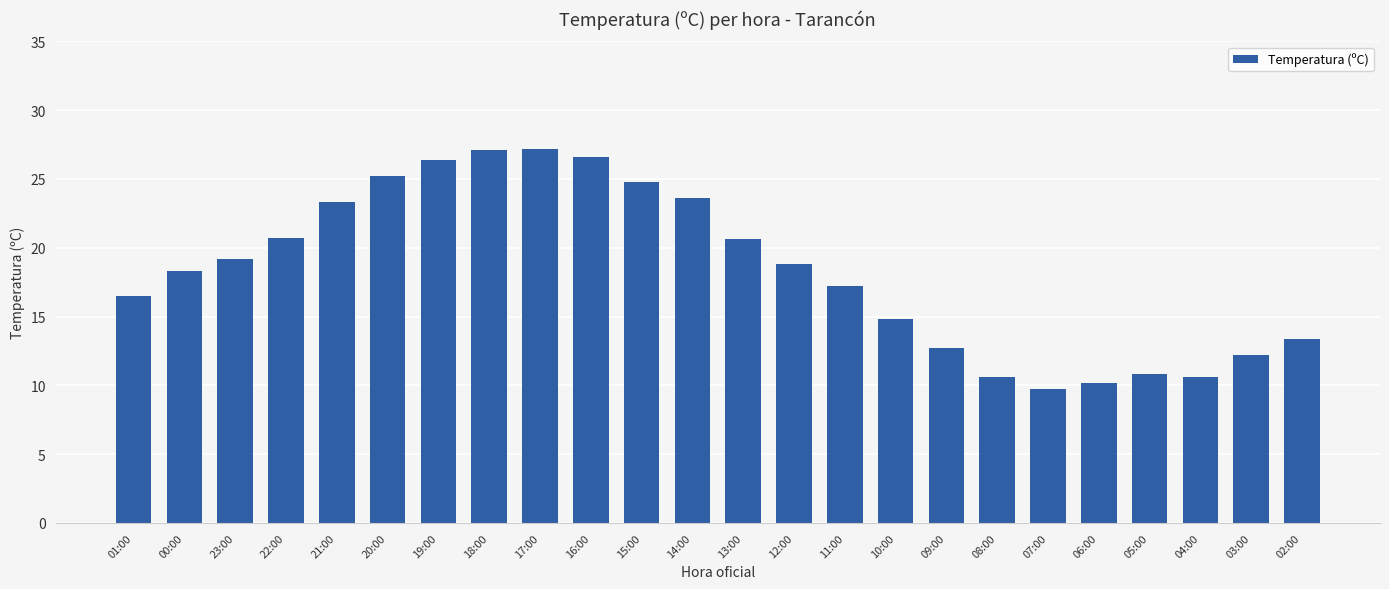

What is the sum of all values?

440.5